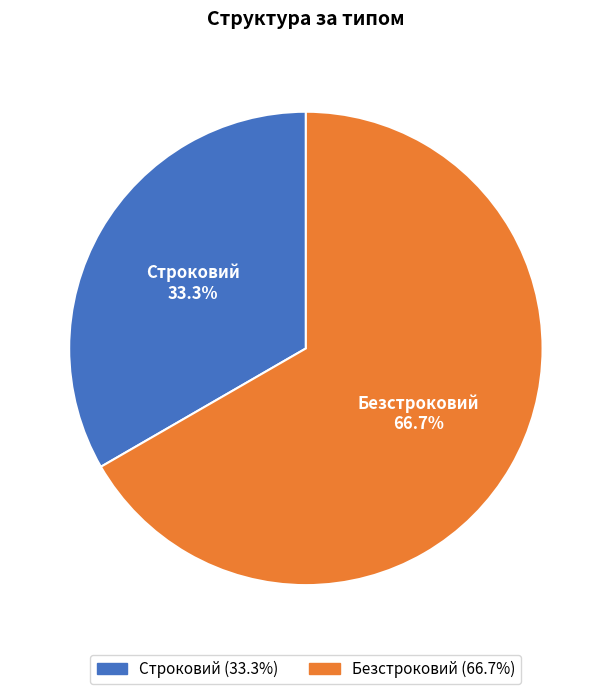

To the nearest percent, what is the combined percentage of Безстроковий and Строковий?

100%